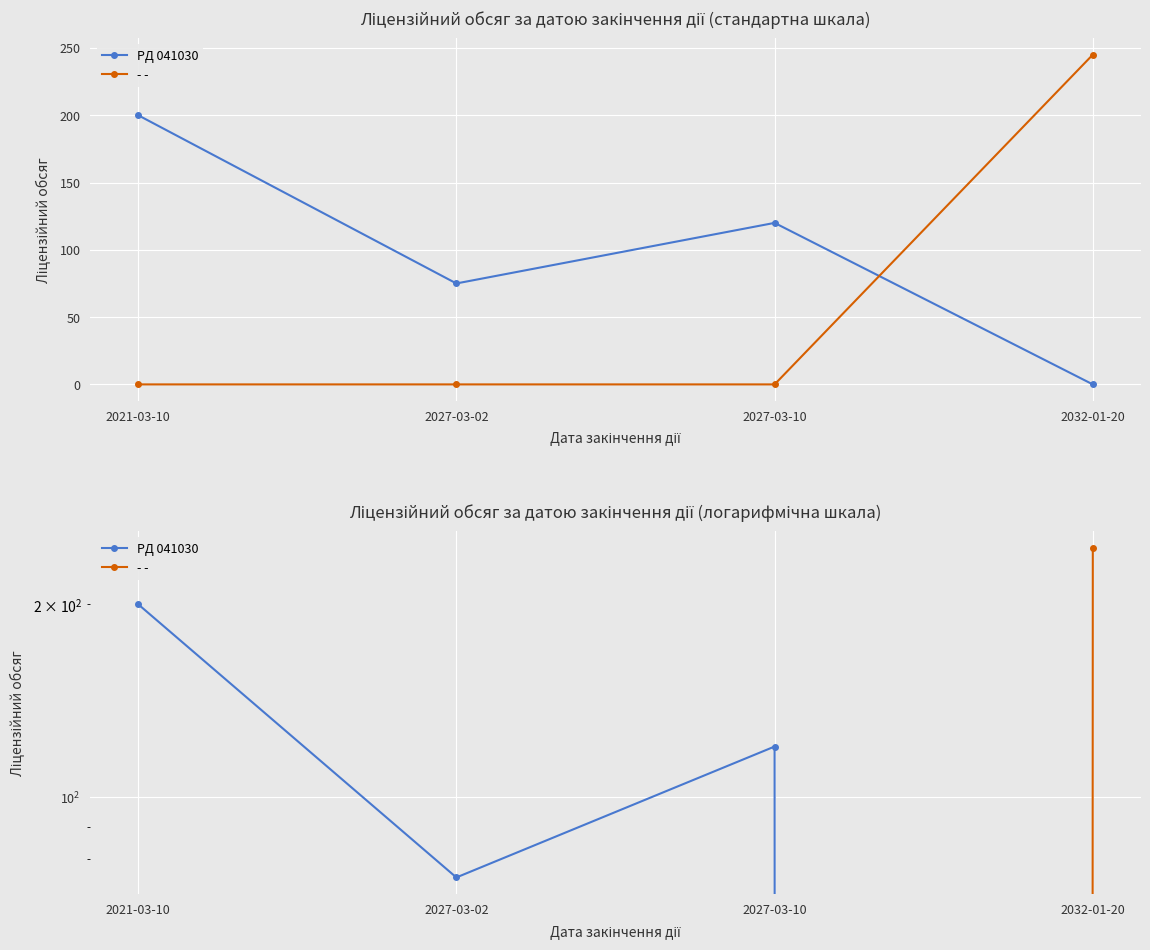

How many lines are shown in the chart?

2